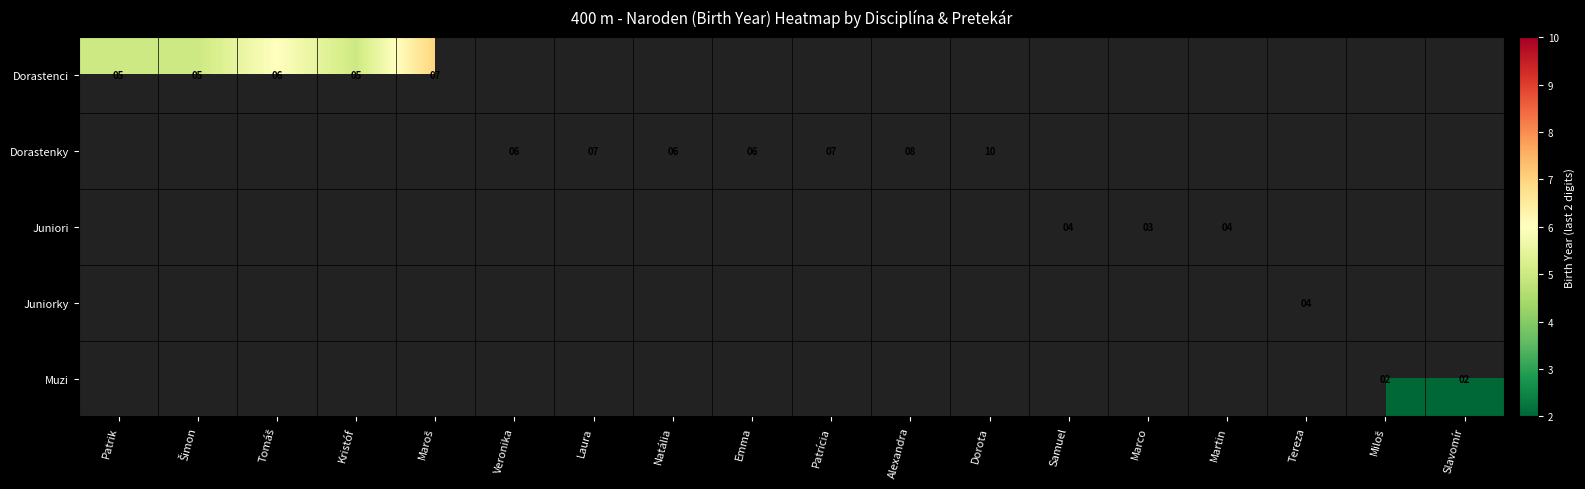

Is it true that Juniori equals 4 at Martin?

True